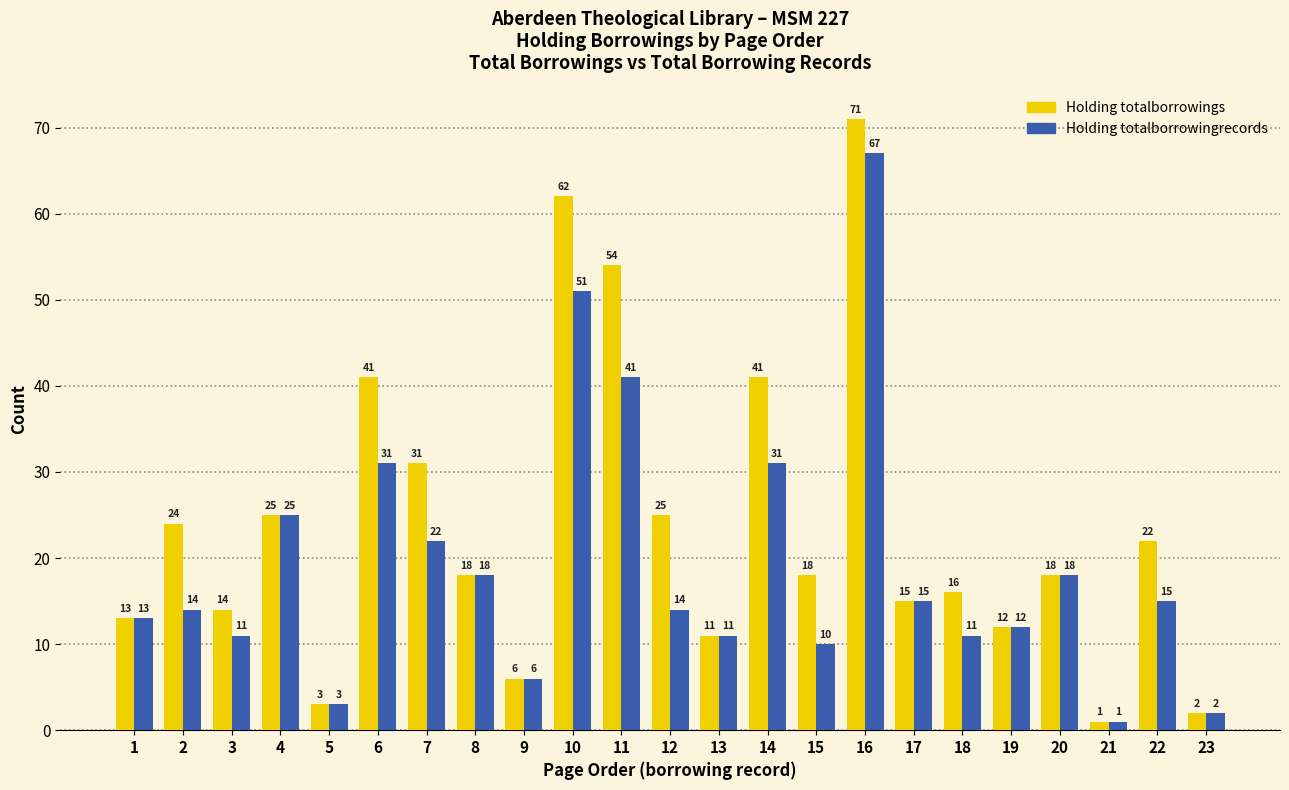

Which series changed the most between 14 and 17?

Holding totalborrowings